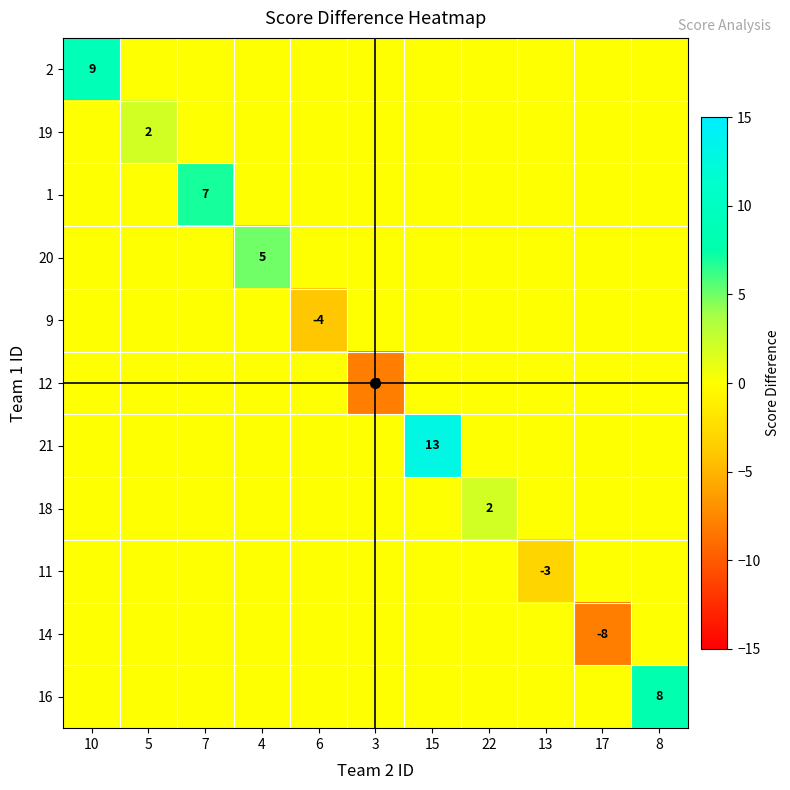

Is it true that 2 equals 13 at 10?

False